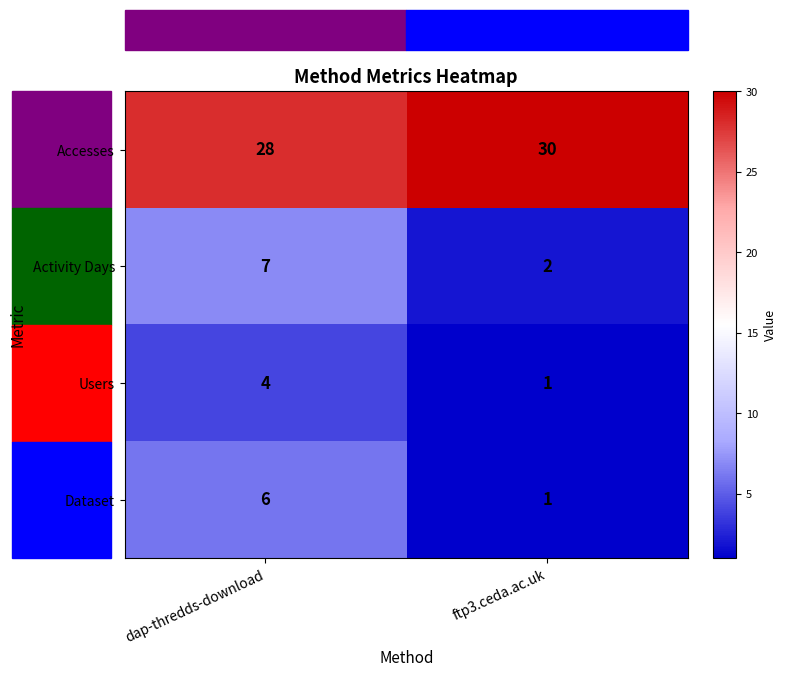

What is the spread (max minus min) of values at ftp3.ceda.ac.uk?

29